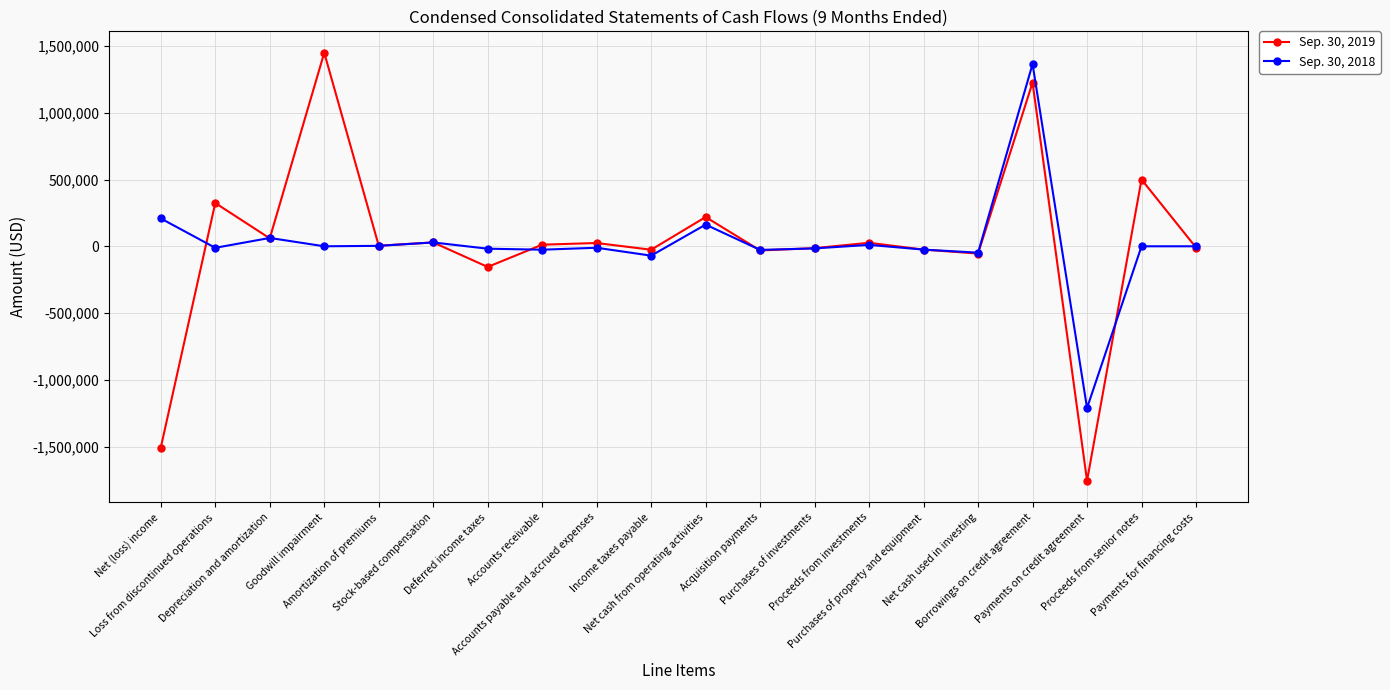

What is the total value across all series at Proceeds from investments?

36750